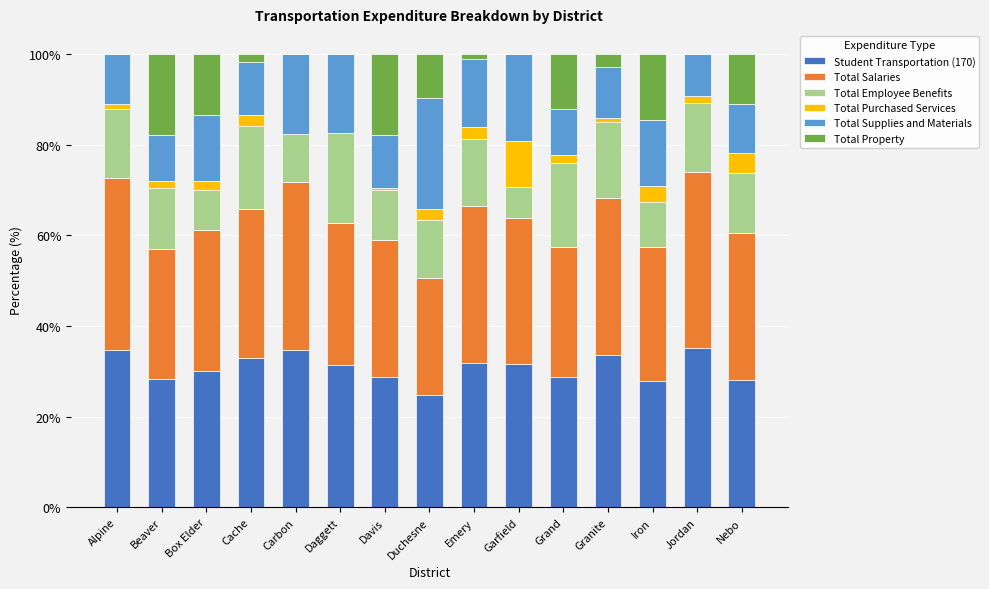

True or false: Student Transportation (170) has a value of 54.4 at Carbon.

False